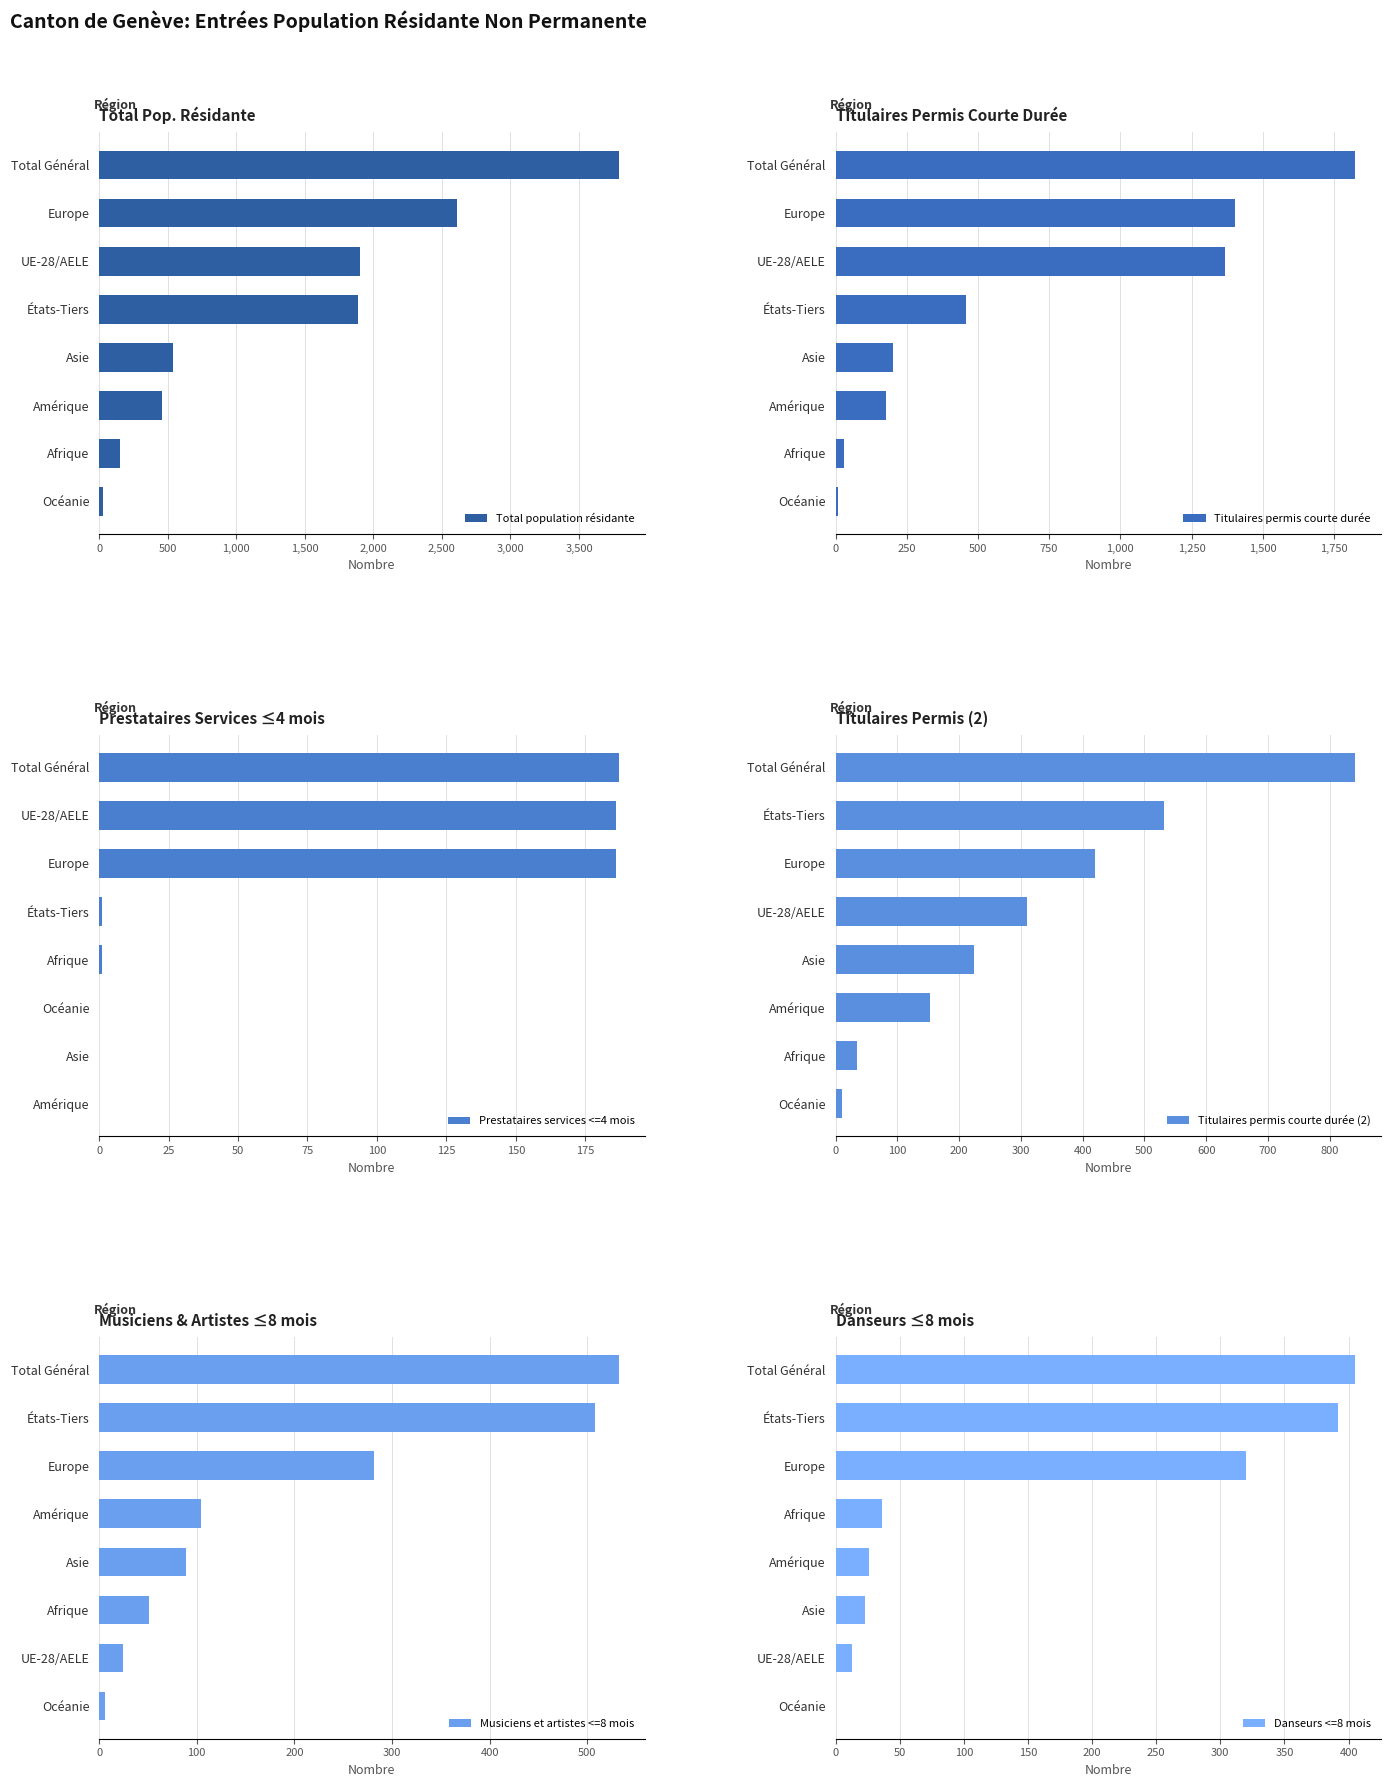

What is the average value of the Danseurs <=8 mois series?

152